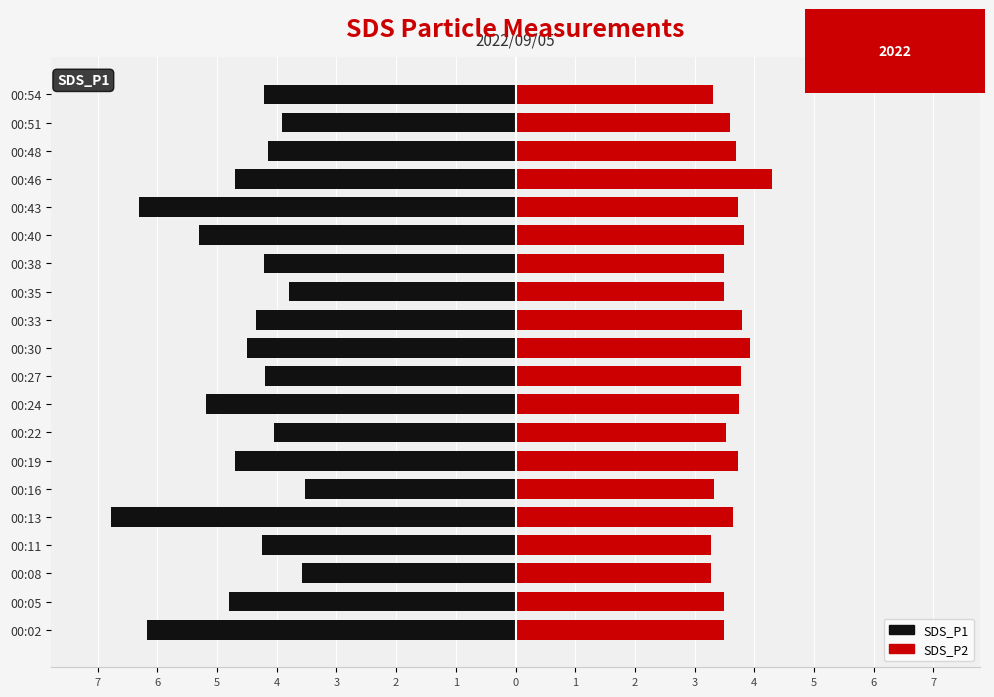

What is the average value of the SDS_P2 series?

3.6